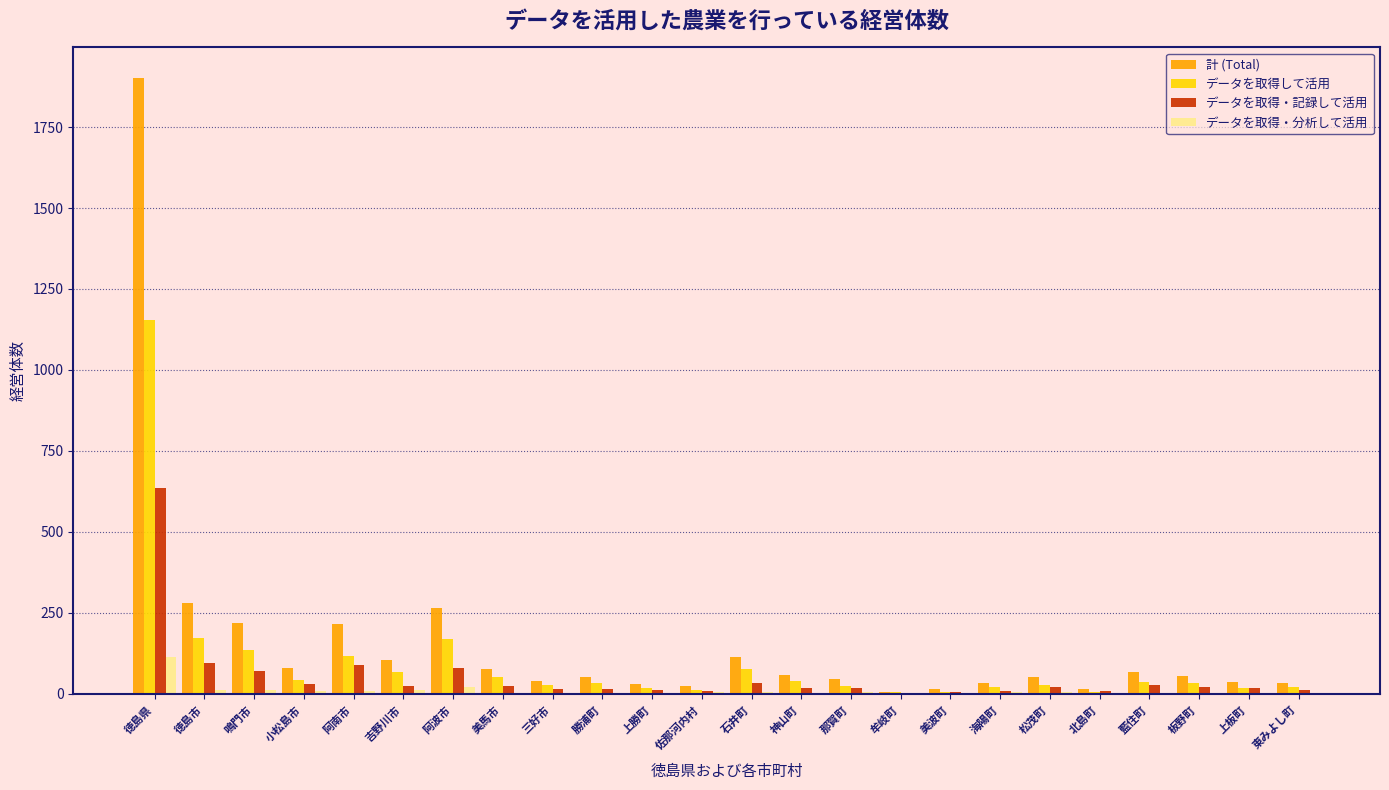

Which category has the highest value in the 計 (Total) series?

徳島県